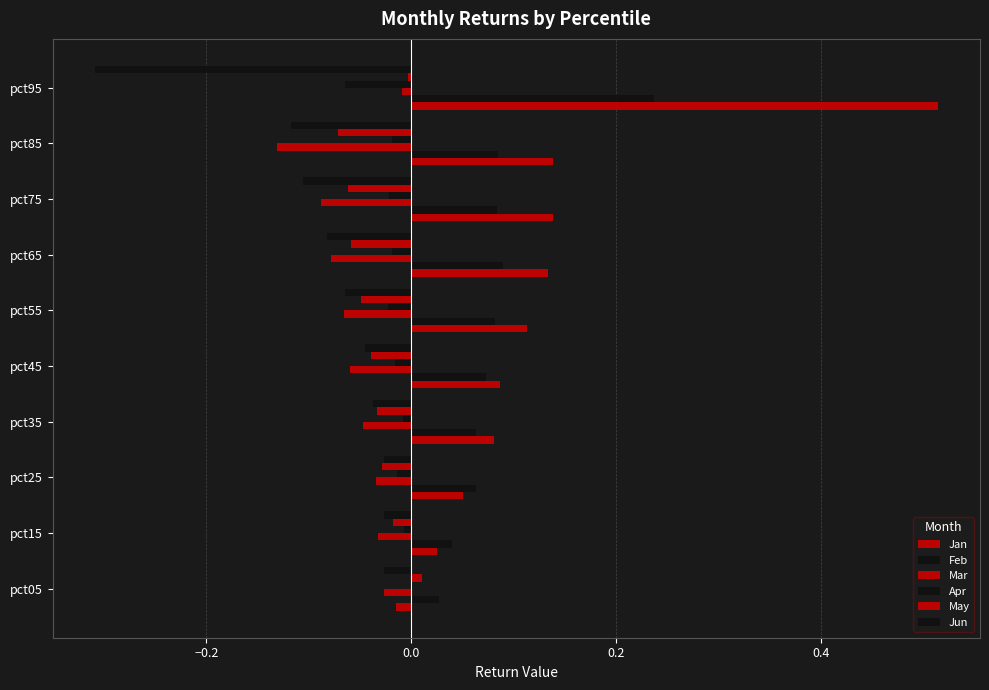

Count the number of data series in this chart.

6